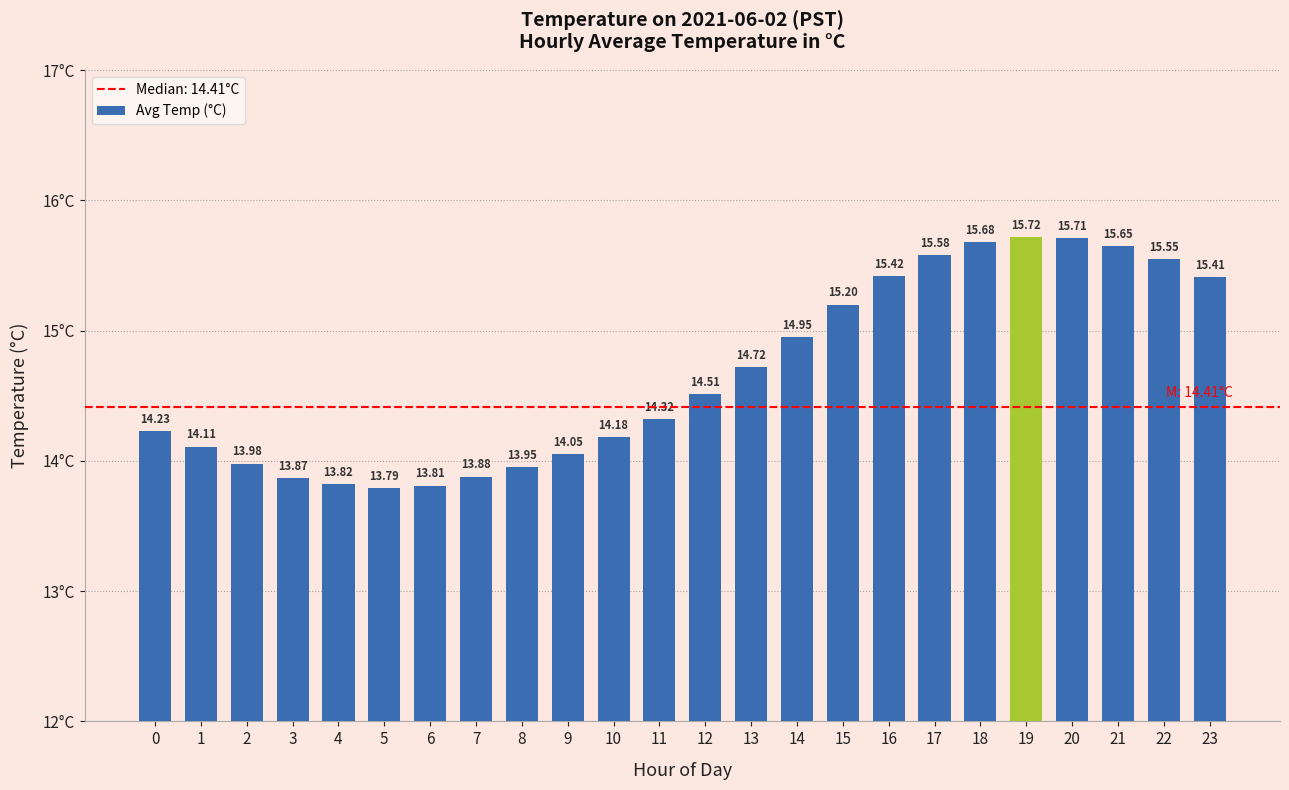

What is the sum of the values at 6 and 5?

27.6